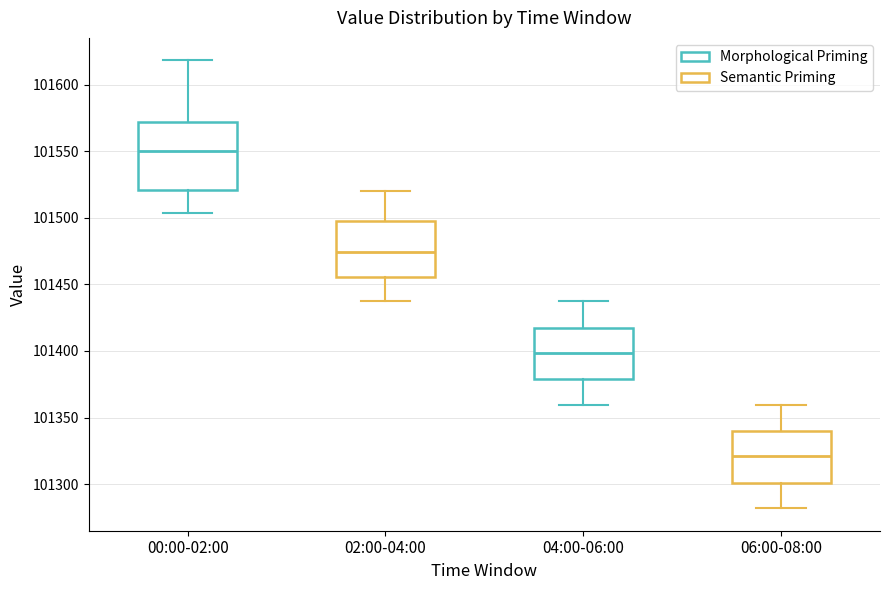

Which box has the highest median line?

00:00-02:00